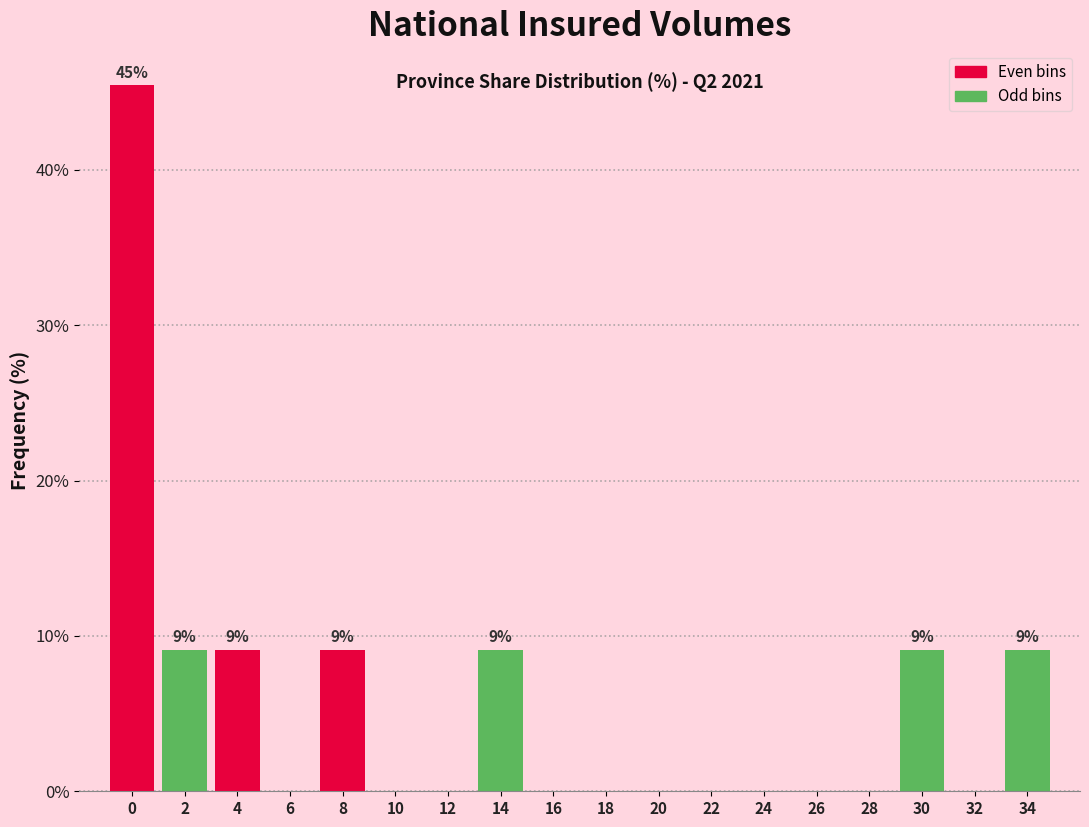

Reading right to left, extract all data points from this chart.

34=9.1	32=0.0	30=9.1	28=0.0	26=0.0	24=0.0	22=0.0	20=0.0	18=0.0	16=0.0	14=9.1	12=0.0	10=0.0	8=9.1	6=0.0	4=9.1	2=9.1	0=45.5